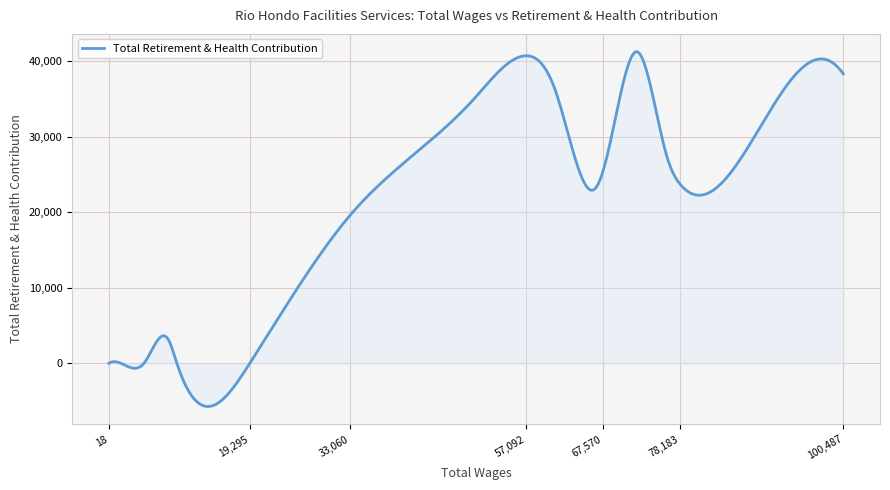

What is the difference between the maximum and minimum values?

46931.0